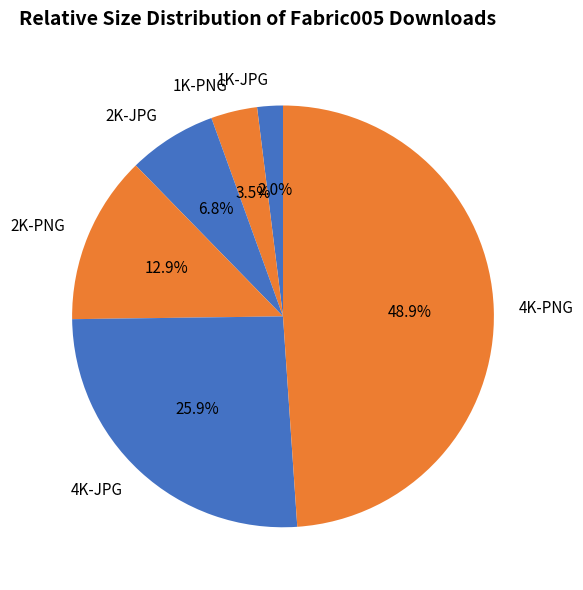

Does any single category account for the majority?

No